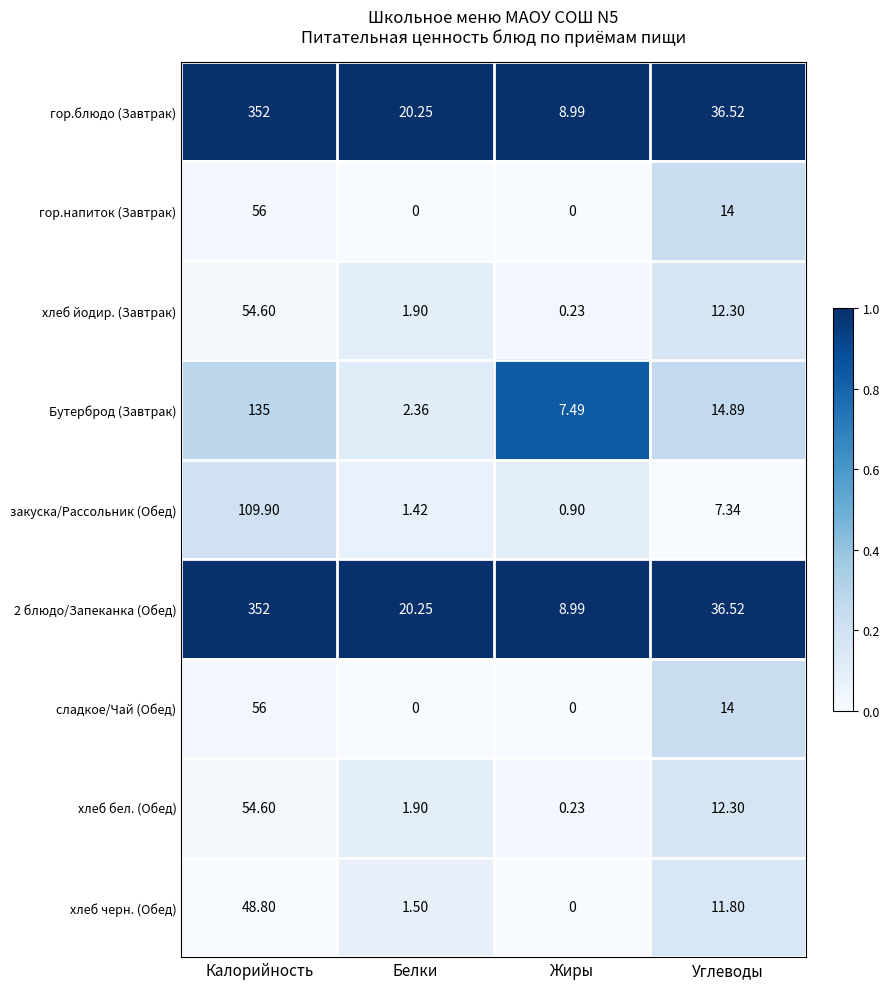

At which category is the sum across all series the highest?

Калорийность